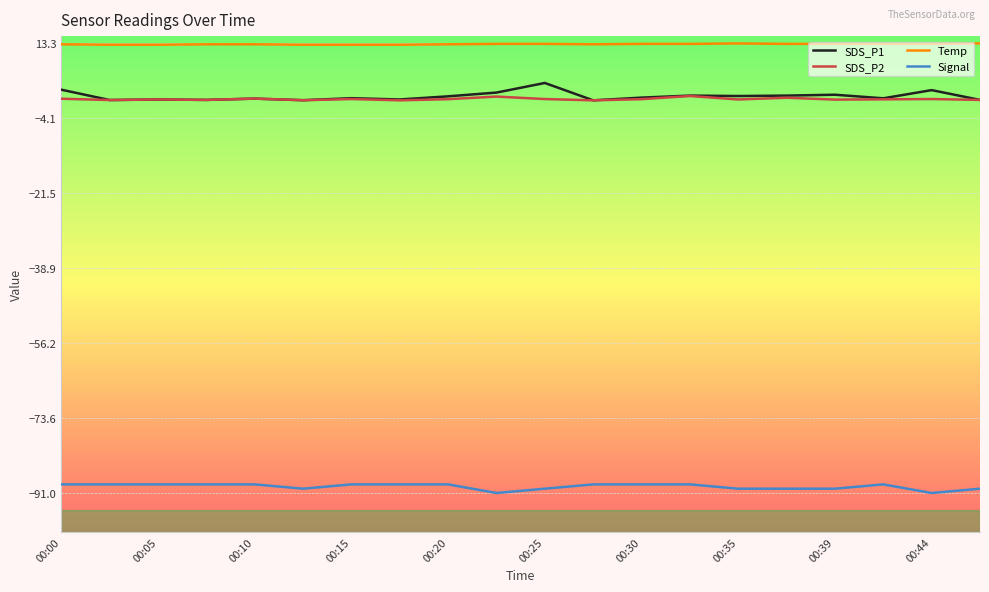

Which series has the largest total across all categories?

Temp